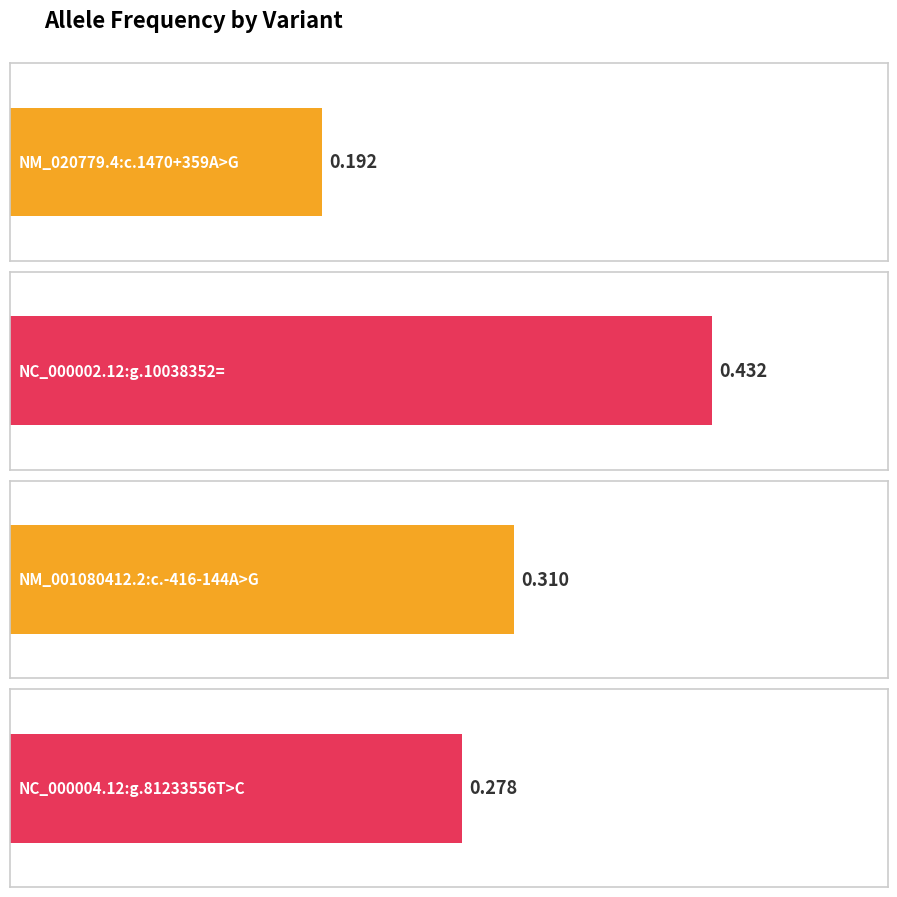

What is the maximum value shown in the chart?

0.4